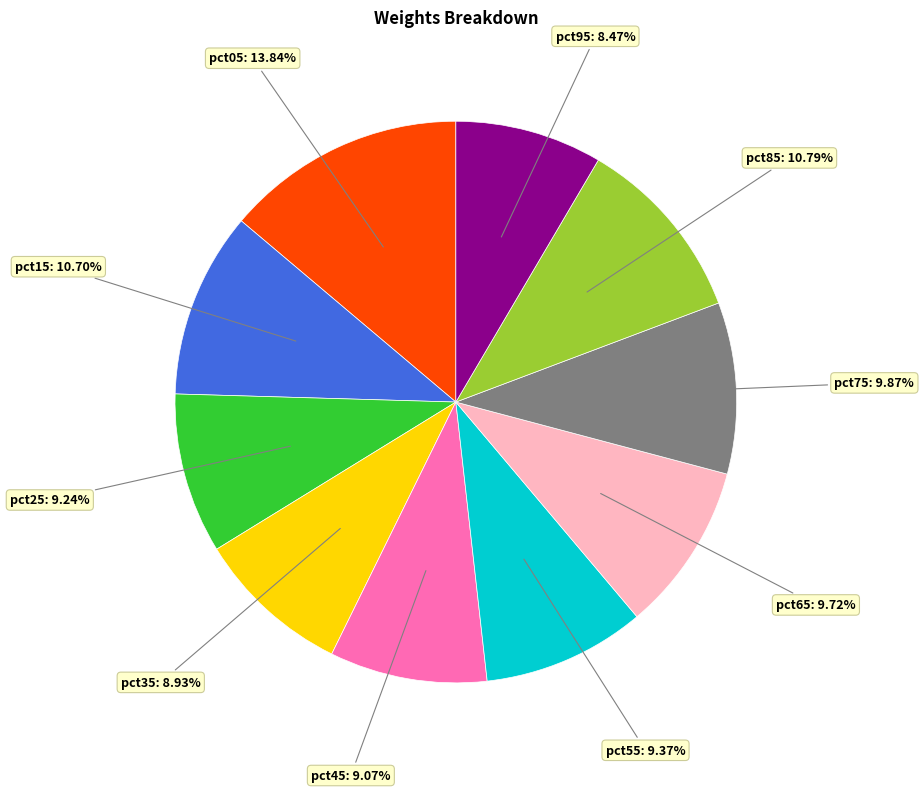

Is there any slice that represents more than half of the pie?

No